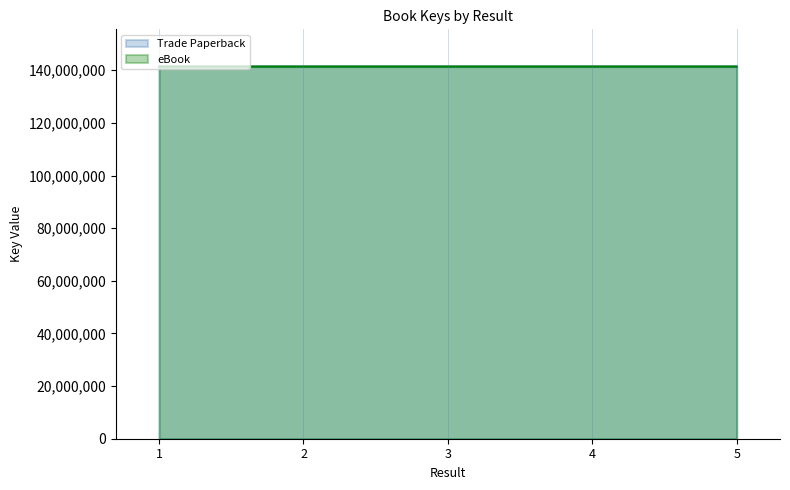

What is the average value of the Trade Paperback series?

141408946